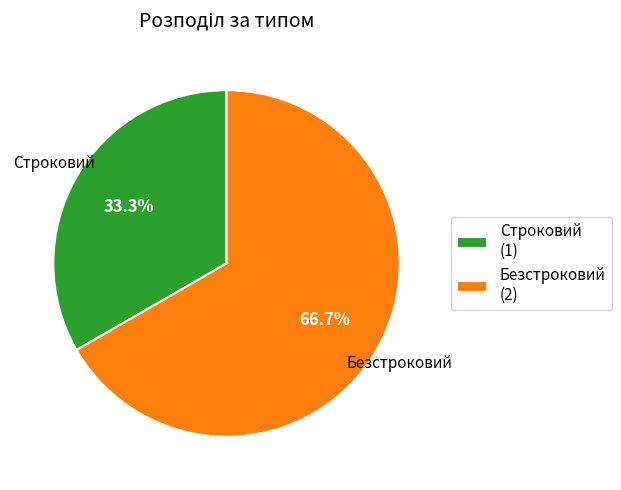

How many segments does this pie chart have?

2